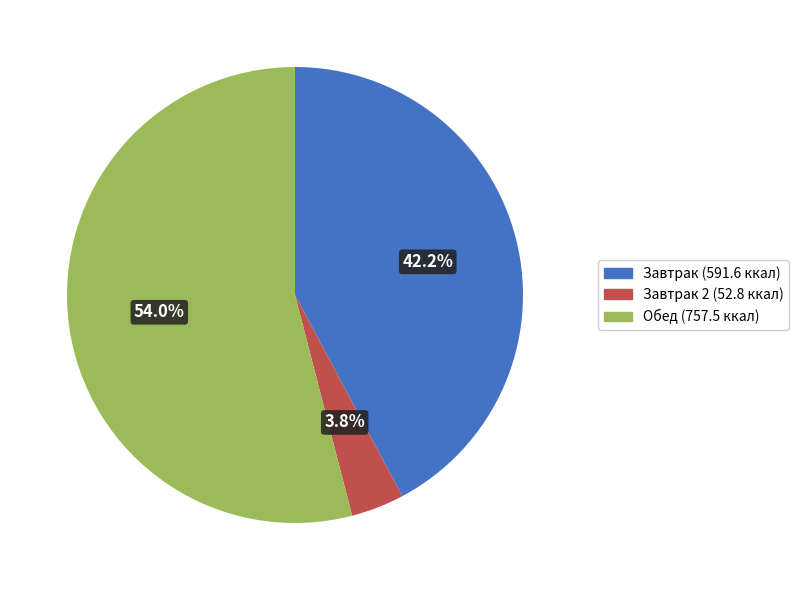

Is there any slice that represents more than half of the pie?

Yes